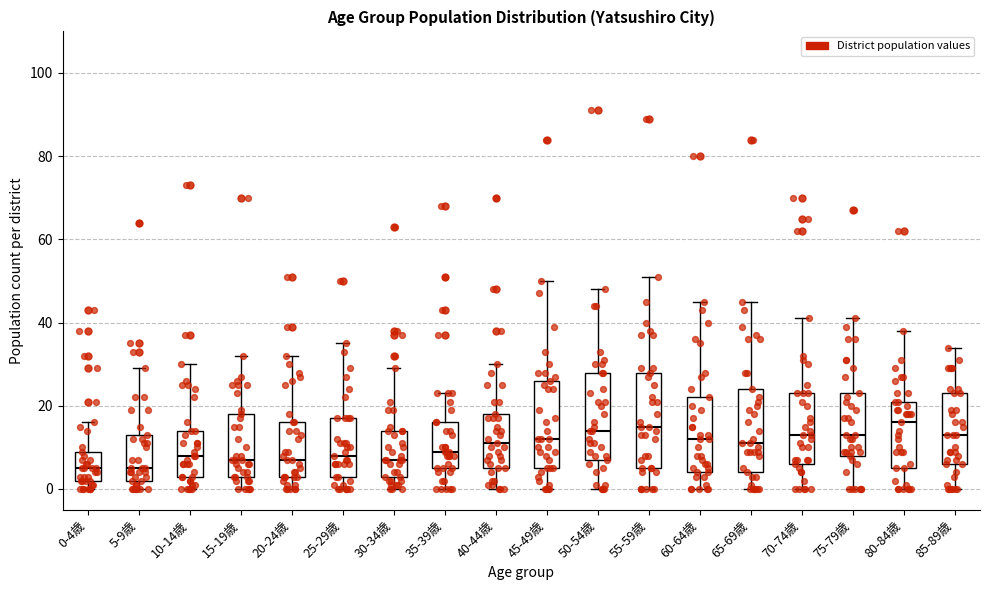

Reading left to right, read every box against the y-axis: the position of its median line, the range the box covers, and the ends of its whiskers. The values are not printed on the chart, so give them approximately, as read against the axis.

0-4歳: median 6, box 2 to 10, whiskers 0 to 16
5-9歳: median 6, box 2 to 14, whiskers 0 to 30
10-14歳: median 8, box 4 to 14, whiskers 0 to 30
15-19歳: median 8, box 4 to 18, whiskers 0 to 32
20-24歳: median 8, box 4 to 16, whiskers 0 to 32
25-29歳: median 8, box 4 to 18, whiskers 0 to 36
30-34歳: median 8, box 4 to 14, whiskers 0 to 30
35-39歳: median 10, box 6 to 16, whiskers 0 to 24
40-44歳: median 12, box 6 to 18, whiskers 0 to 30
45-49歳: median 12, box 6 to 26, whiskers 0 to 50
50-54歳: median 14, box 8 to 28, whiskers 0 to 48
55-59歳: median 16, box 6 to 28, whiskers 0 to 52
60-64歳: median 12, box 4 to 22, whiskers 0 to 46
65-69歳: median 12, box 4 to 24, whiskers 0 to 46
70-74歳: median 14, box 6 to 24, whiskers 0 to 42
75-79歳: median 14, box 8 to 24, whiskers 0 to 42
80-84歳: median 16, box 6 to 22, whiskers 0 to 38
85-89歳: median 14, box 6 to 24, whiskers 0 to 34